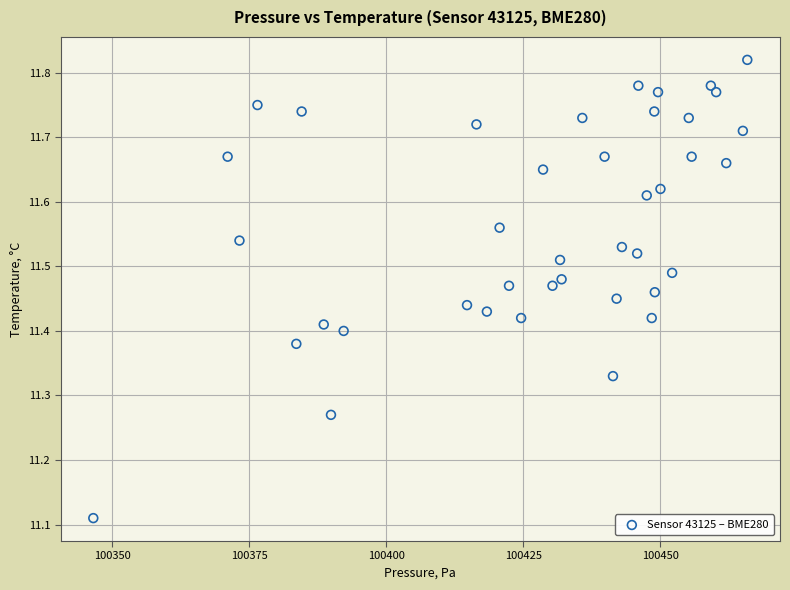

What is the range of X values (max minus min)?

119.3